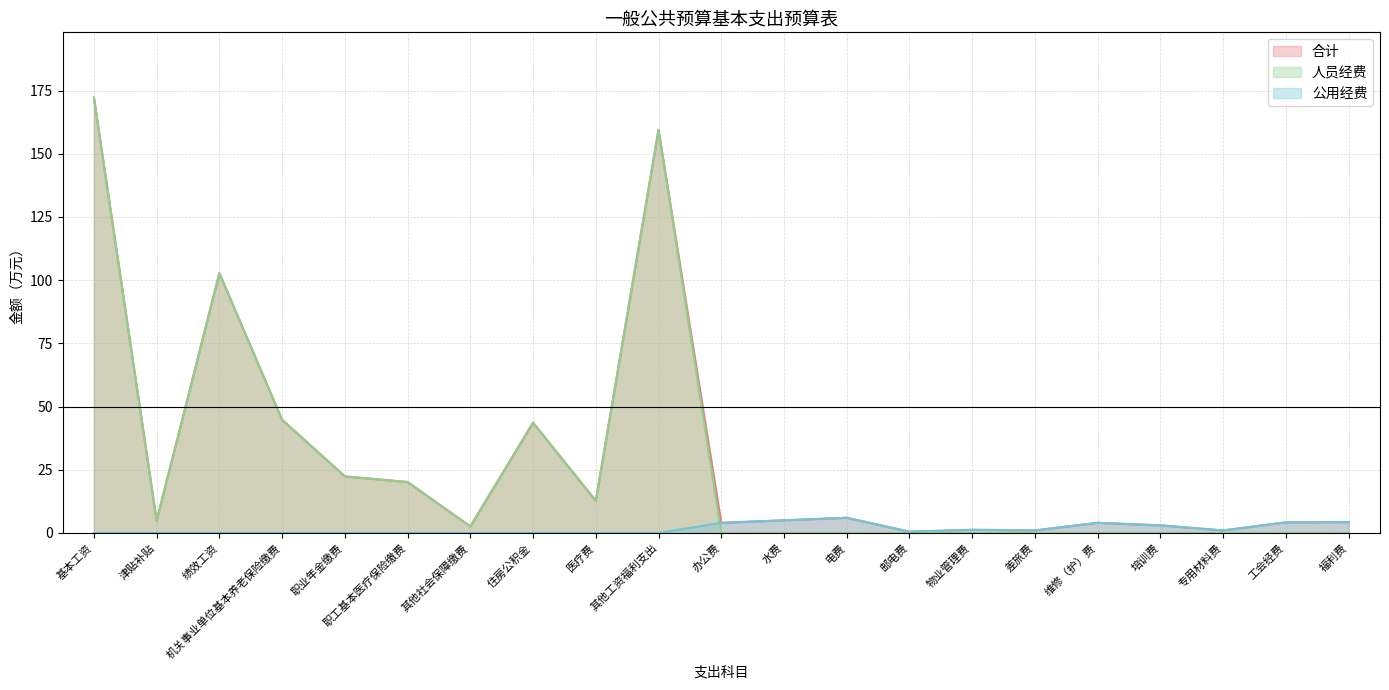

What is the spread (max minus min) of values at 绩效工资?

102.8